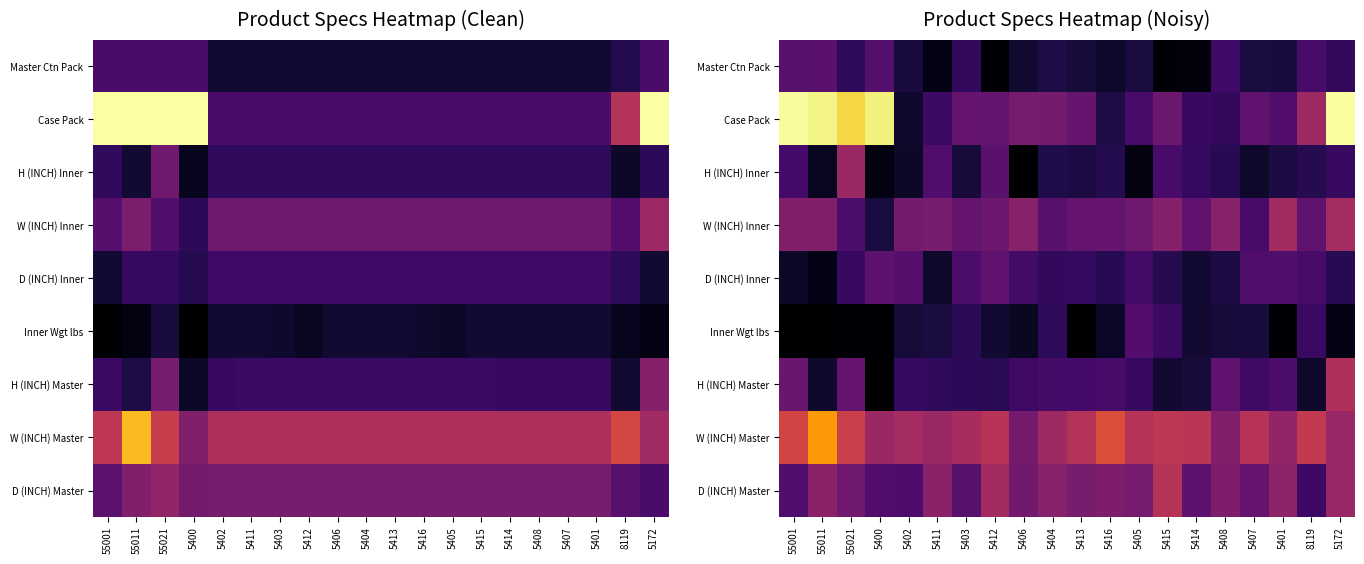

At how many categories does at least one series exceed 0?

20